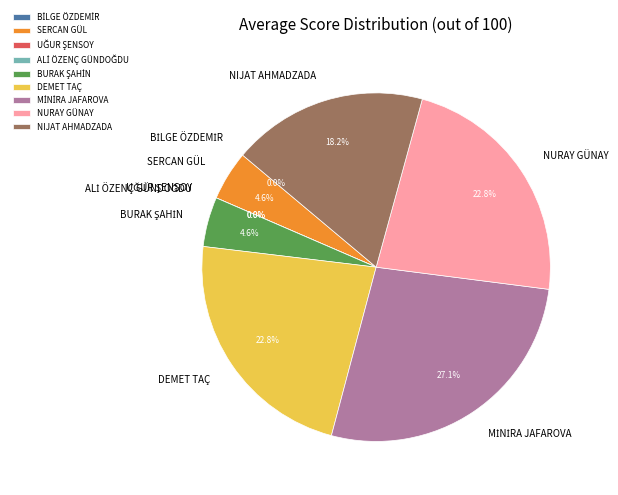

What is the smallest slice in the pie chart?

BİLGE ÖZDEMİR